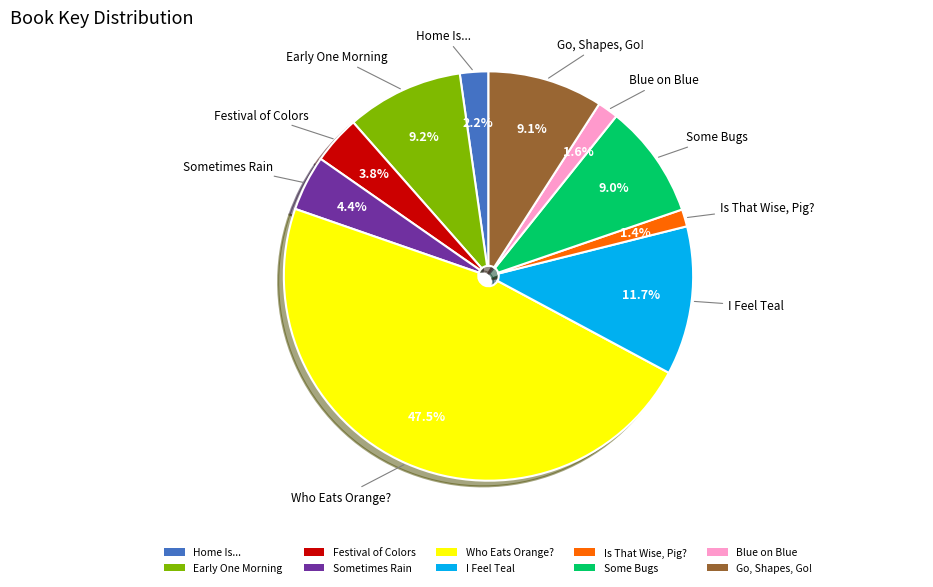

Which slice is the largest?

Who Eats Orange?